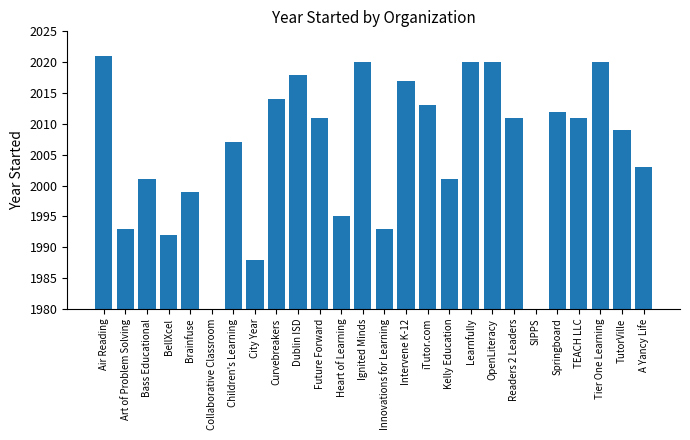

Reading left to right, what are all the values shown in this chart?

Air Reading=2021	Art of Problem Solving=1993	Bass Educational=2001	BellXcel=1992	Brainfuse=1999	Collaborative Classroom=1980	Children's Learning=2007	City Year=1988	Curvebreakers=2014	Dublin ISD=2018	Future Forward=2011	Heart of Learning=1995	Ignited Minds=2020	Innovations for Learning=1993	Intervene K-12=2017	iTutor.com=2013	Kelly Education=2001	Learnfully=2020	OpenLiteracy=2020	Readers 2 Leaders=2011	SIPPS=1980	Springboard=2012	TEACH LLC=2011	Tier One Learning=2020	TutorVille=2009	A Yancy Life=2003